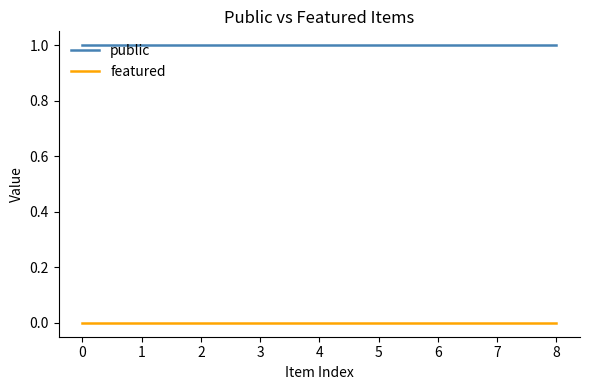

True or false: public and featured cross at least once.

False